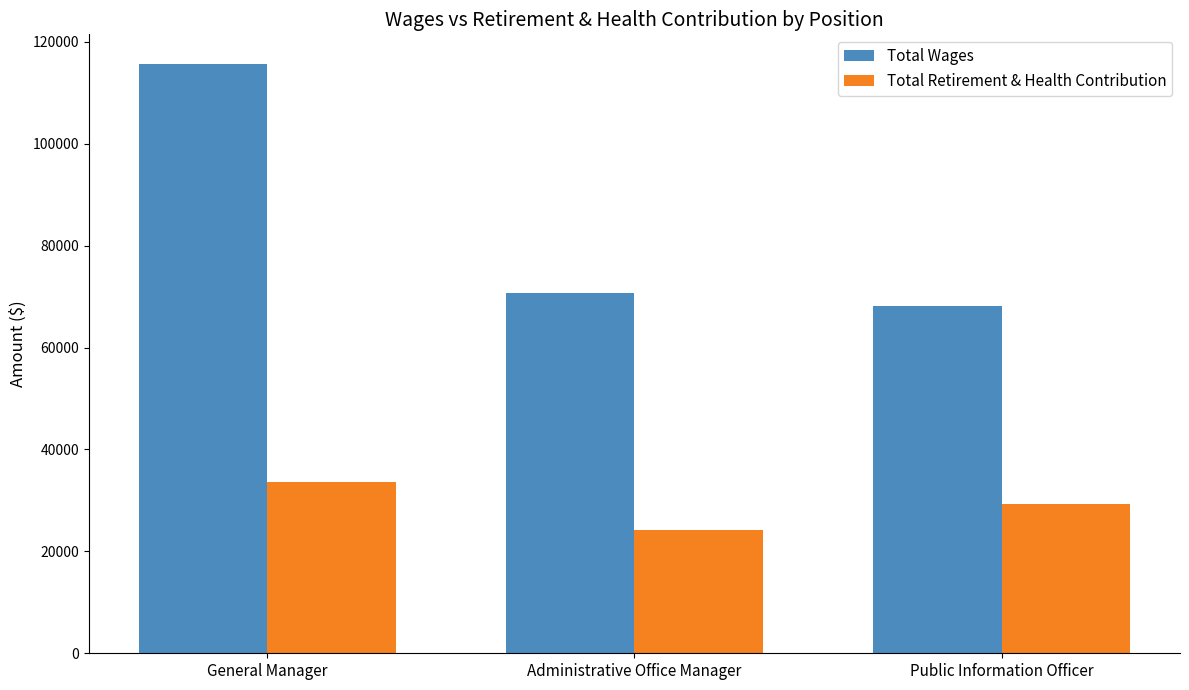

What are all the series names shown in the legend?

Total Wages, Total Retirement & Health Contribution